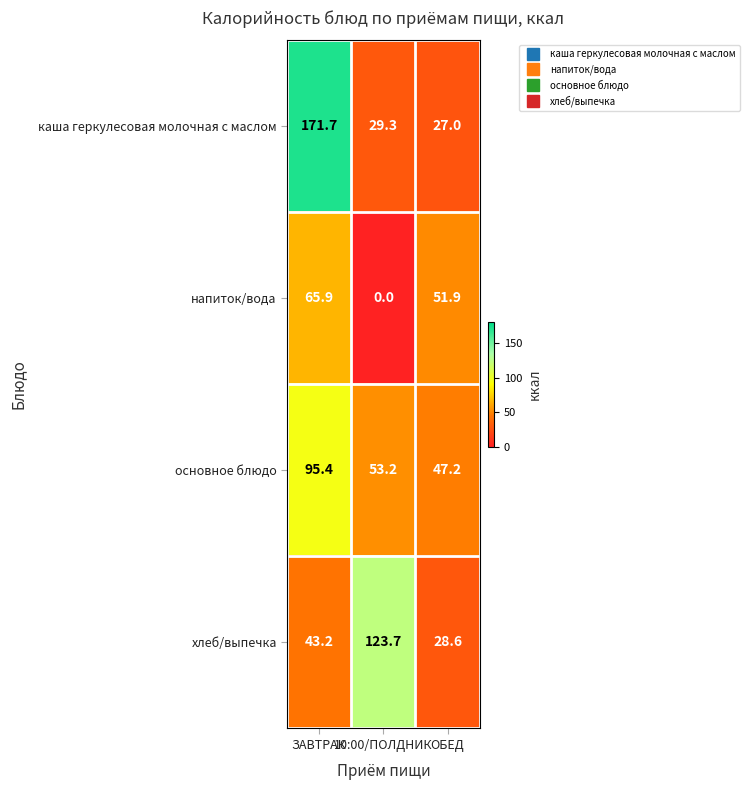

List the series in order of their peak value, highest first.

каша геркулесовая молочная с маслом, хлеб/выпечка, основное блюдо, напиток/вода